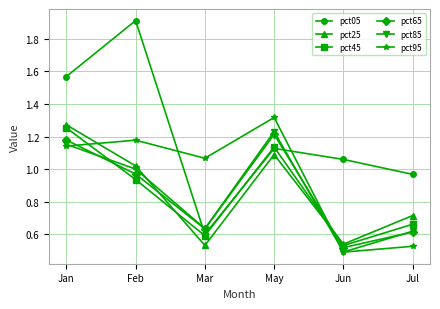

What is the sum of the pct95 values at Feb and Jan?

2.3